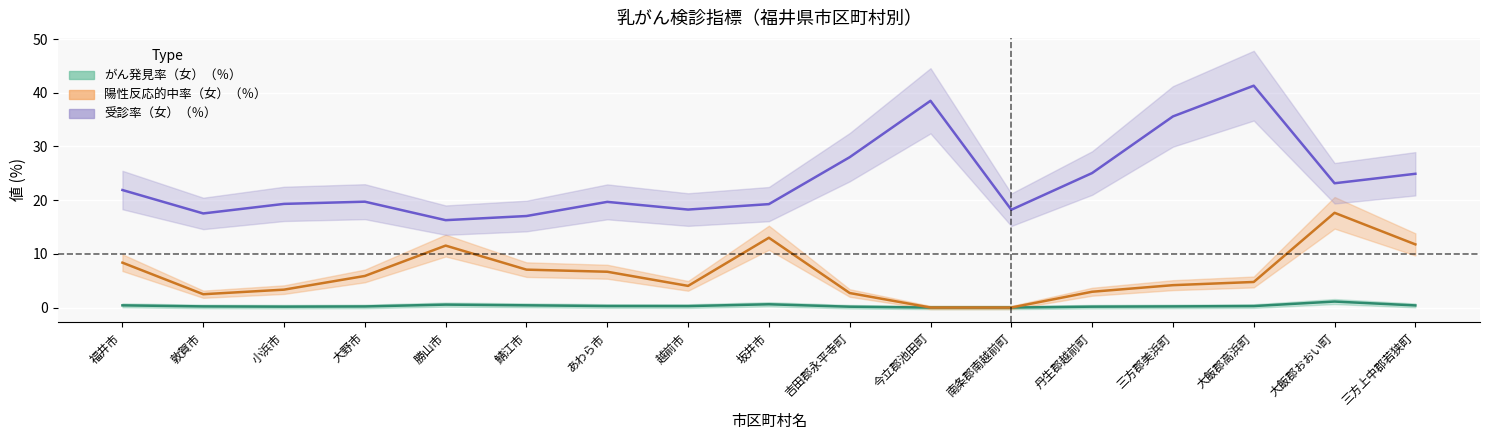

Reading right to left, transcribe all the data shown in this chart.

がん発見率（女）（％）: 0.4	1.1	0.3	0.2	0.2	0.0	0.0	0.2	0.6	0.3	0.3	0.4	0.5	0.2	0.2	0.2	0.4
陽性反応的中率（女）（％）: 11.8	17.6	4.8	4.2	2.9	0.0	0.0	2.7	13.0	4.0	6.7	7.1	11.5	5.9	3.3	2.5	8.4
受診率（女）（％）: 24.9	23.2	41.3	35.6	25.1	18.2	38.5	28.0	19.3	18.3	19.7	17.0	16.3	19.7	19.3	17.5	21.9